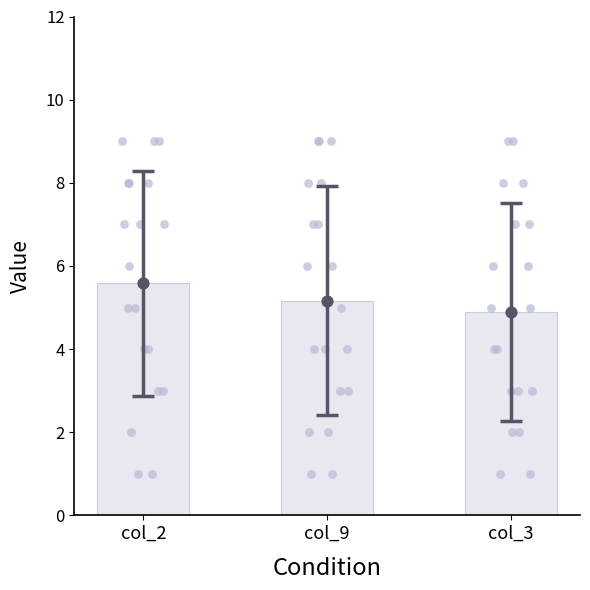

Is the value of col_3 at col_2 greater than the value of col_9 at 8?

No